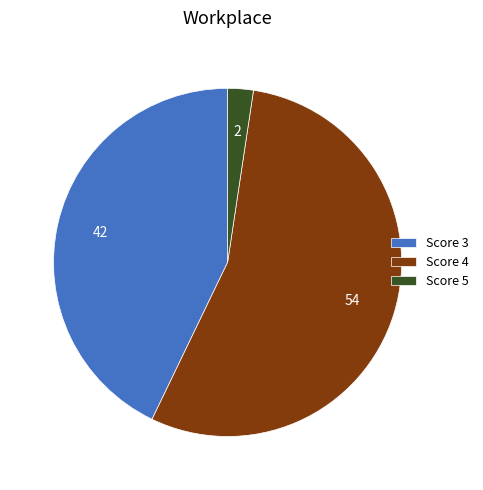

Count the number of slices in the pie.

3